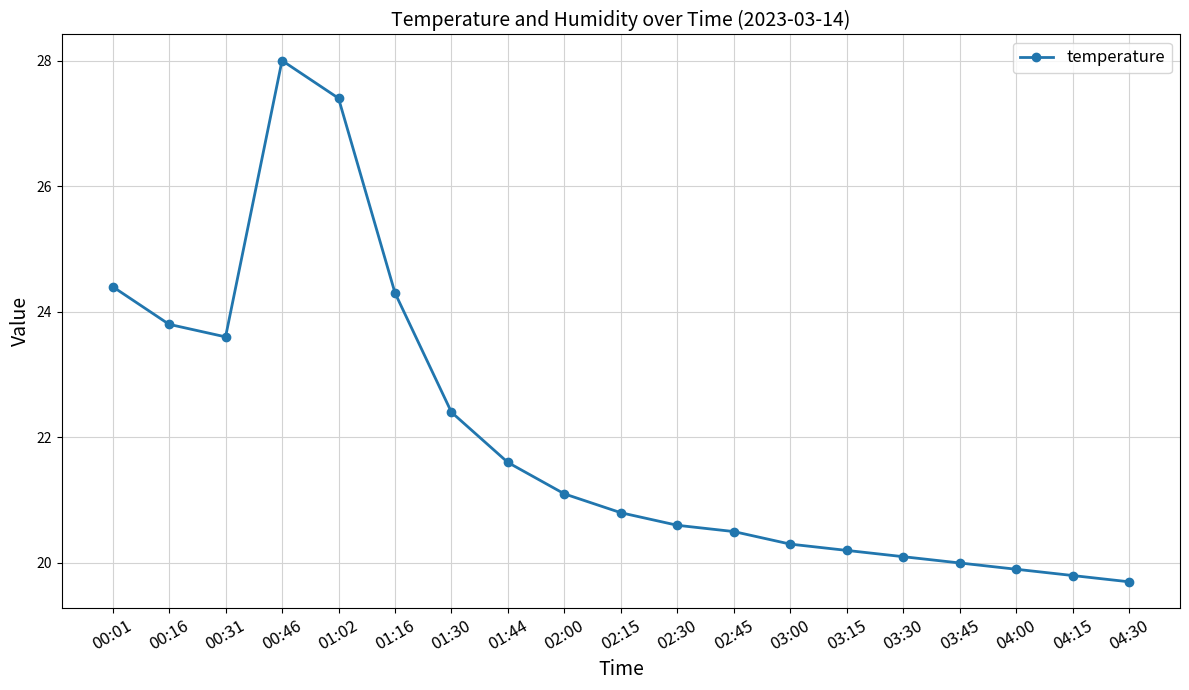

Is it true that the value at 01:16 is 37.2?

False